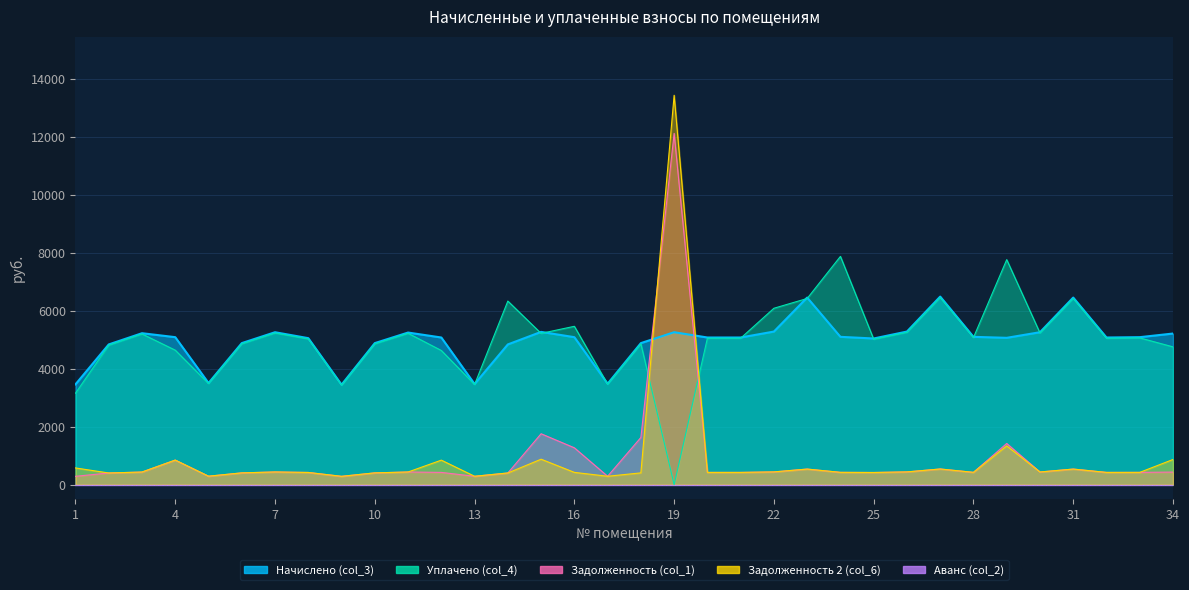

Reading right to left, what are all the values shown in this chart?

Начислено (col_3): 34=5215.7	33=5090.4	32=5079.0	31=6457.0	30=5261.3	29=5067.7	28=5101.8	27=6491.2	26=5284.1	25=5044.9	24=5101.8	23=6457.0	22=5284.1	21=5079.0	20=5079.0	19=5261.3	18=4885.4	17=3484.7	16=5090.4	15=5272.7	14=4840.0	13=3473.4	12=5079.0	11=5249.9	10=4885.4	9=3450.6	8=5056.3	7=5261.3	6=4885.4	5=3507.5	4=5090.4	3=5227.1	2=4840.0	1=3462.0
Уплачено (col_4): 34=4755.9	33=5065.8	32=5054.5	31=6425.8	30=5236.7	29=7765.9	28=5077.2	27=6459.8	26=5258.6	25=5020.6	24=7878.2	23=6425.8	22=6088.2	21=5054.5	20=5054.5	19=0.0	18=4861.9	17=3467.8	16=5465.4	15=5221.7	14=6336.4	13=3456.6	12=4631.2	11=5224.5	10=4861.9	9=3433.9	8=5031.9	7=5235.9	6=4861.9	5=3490.5	4=4641.6	3=5201.8	2=4816.6	1=3156.8
Задолженность (col_1): 34=434.6	33=424.2	32=423.2	31=538.1	30=438.4	29=1422.3	28=425.1	27=540.9	26=440.3	25=420.4	24=425.1	23=538.1	22=440.3	21=423.2	20=423.2	19=12123.4	18=1628.5	17=290.4	16=1272.6	15=1757.6	14=403.3	13=289.4	12=423.2	11=437.5	10=407.1	9=287.6	8=421.4	7=438.4	6=407.1	5=292.3	4=848.4	3=435.6	2=403.3	1=288.5
Задолженность 2 (col_6): 34=869.3	33=424.2	32=423.2	31=538.1	30=437.6	29=1339.2	28=425.1	27=540.9	26=440.3	25=420.4	24=425.1	23=538.1	22=440.3	21=423.2	20=423.2	19=13438.7	18=407.1	17=290.4	16=424.2	15=878.8	14=403.3	13=289.4	12=846.5	11=437.5	10=407.1	9=287.6	8=421.4	7=438.4	6=407.1	5=292.3	4=848.4	3=435.6	2=403.3	1=577.0